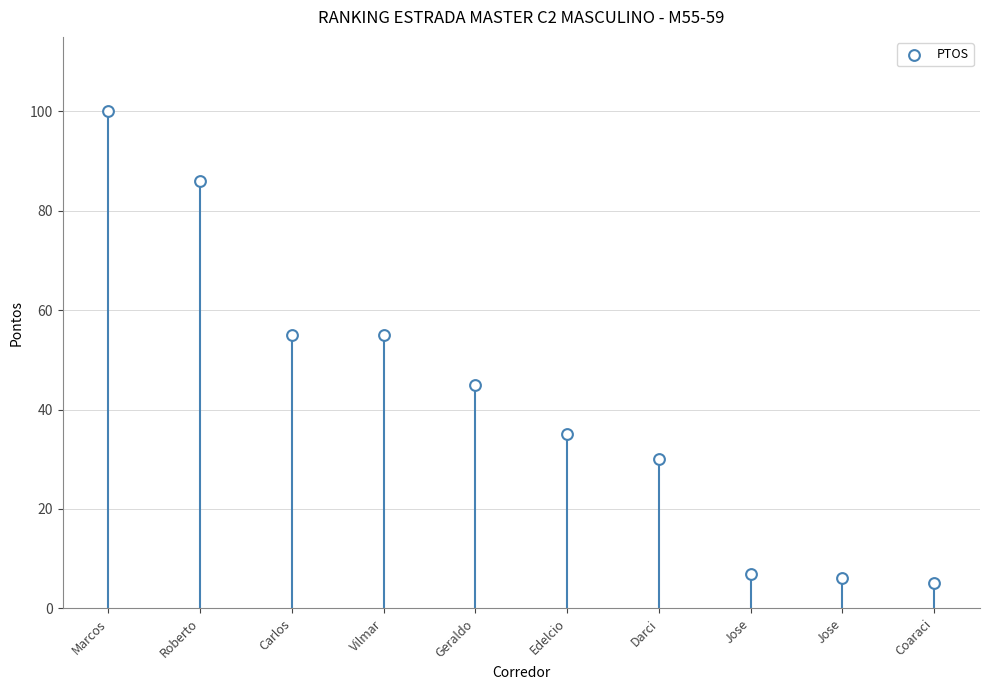

What is the range of Y values (max minus min)?

95